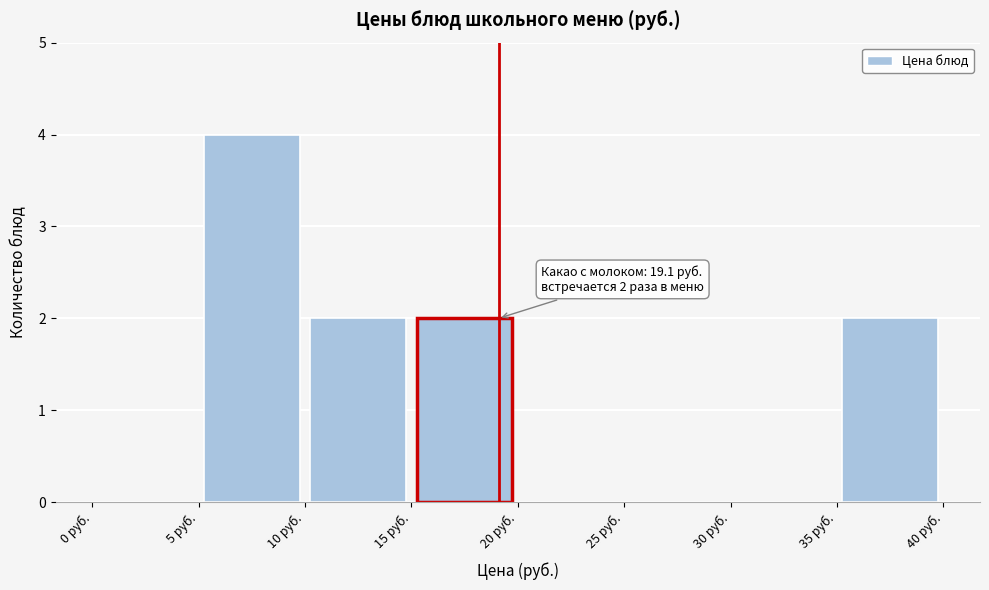

Which range on the x-axis has the tallest bar?

5 to 10